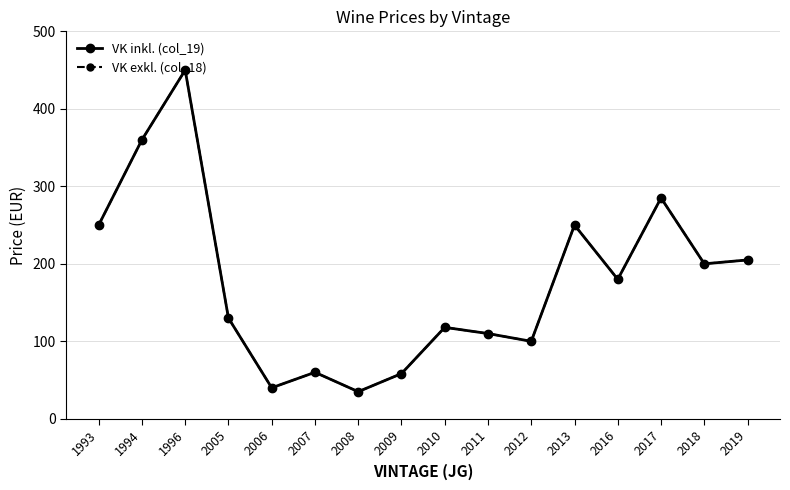

What is the difference between the VK inkl. (col_19) values at 2016 and 2007?

120.0